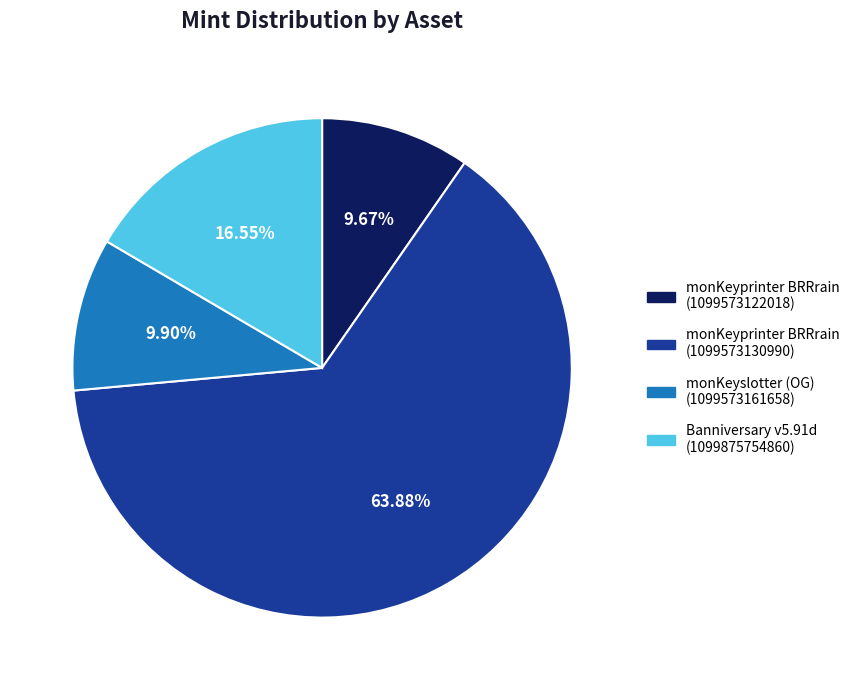

Do monKeyprinter BRRrain (1099573122018) and monKeyslotter (OG) (1099573161658) together represent more than half of the pie?

No